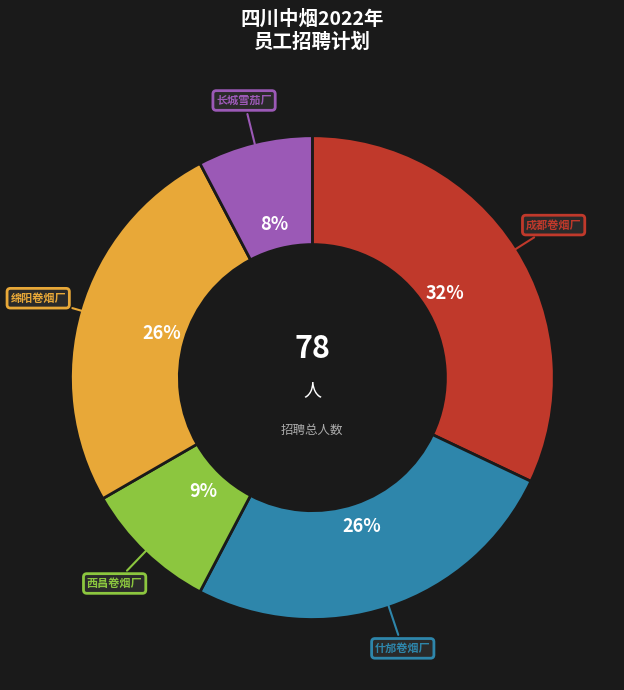

Is there any slice that represents more than half of the pie?

No